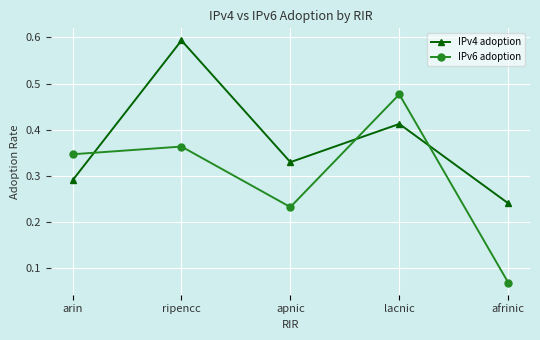

Which series has the largest total across all categories?

IPv4 adoption